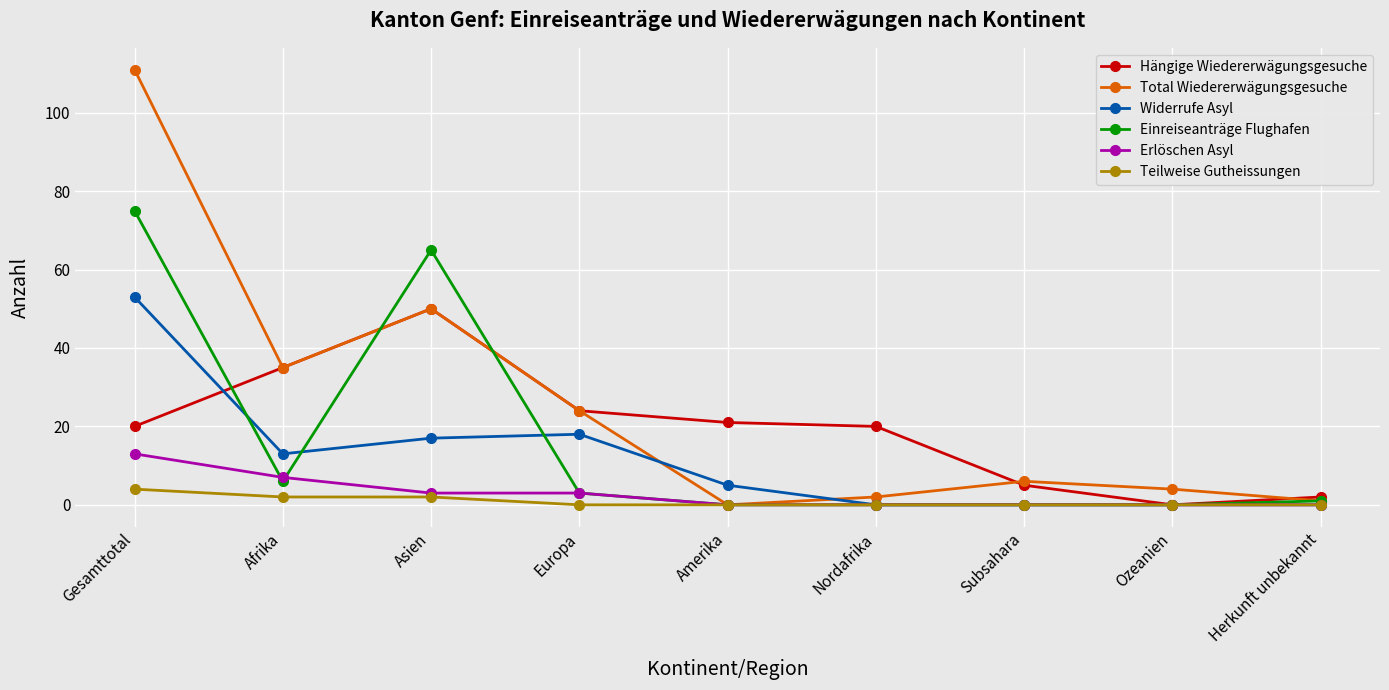

How many series are shown in this chart?

6